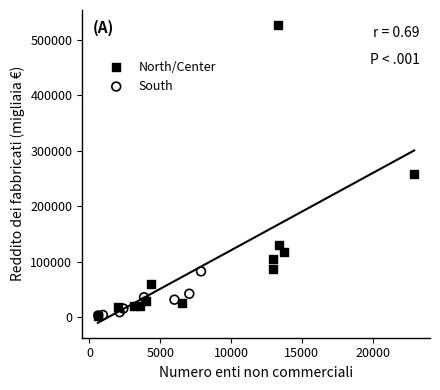

Which series has the largest Y range (max minus min)?

North/Center